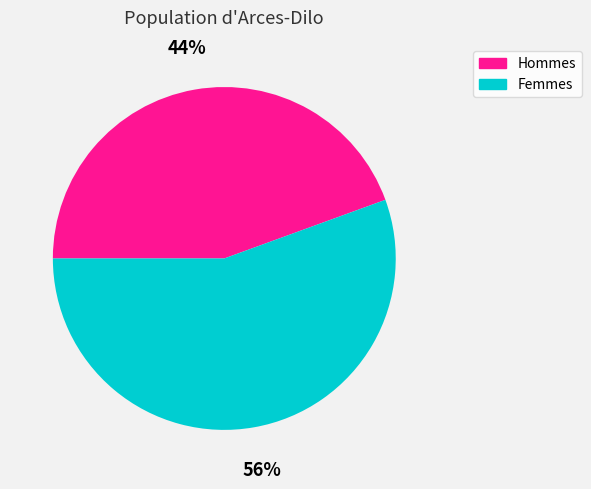

Is it true that Femmes is 56% of the pie?

True